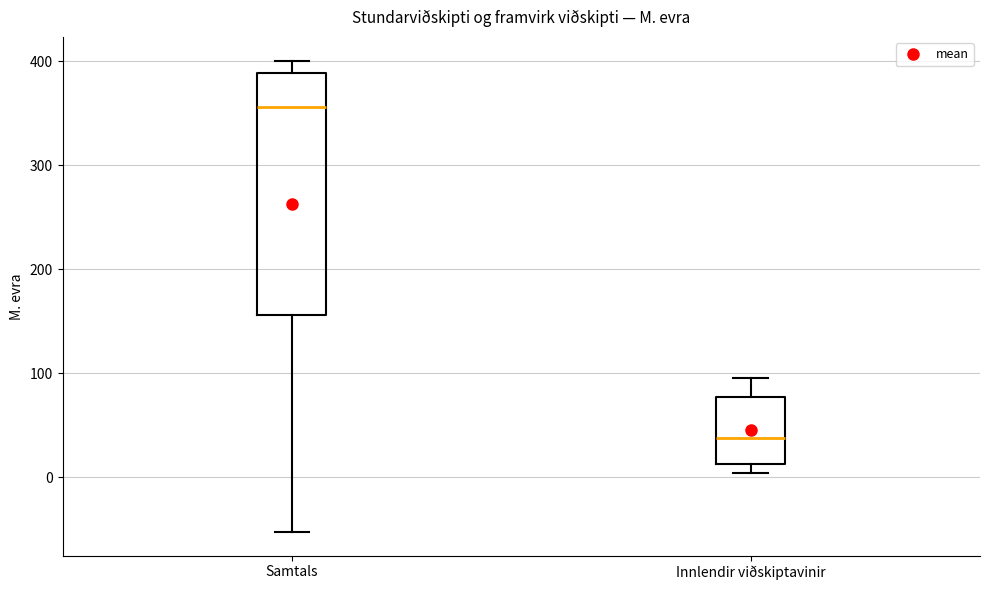

Reading left to right, read every box against the y-axis: the position of its median line, the range the box covers, and the ends of its whiskers. The values are not printed on the chart, so give them approximately, as read against the axis.

Samtals: median 360, box 160 to 390, whiskers -50 to 400
Innlendir viðskiptavinir: median 40, box 10 to 80, whiskers 0 to 100